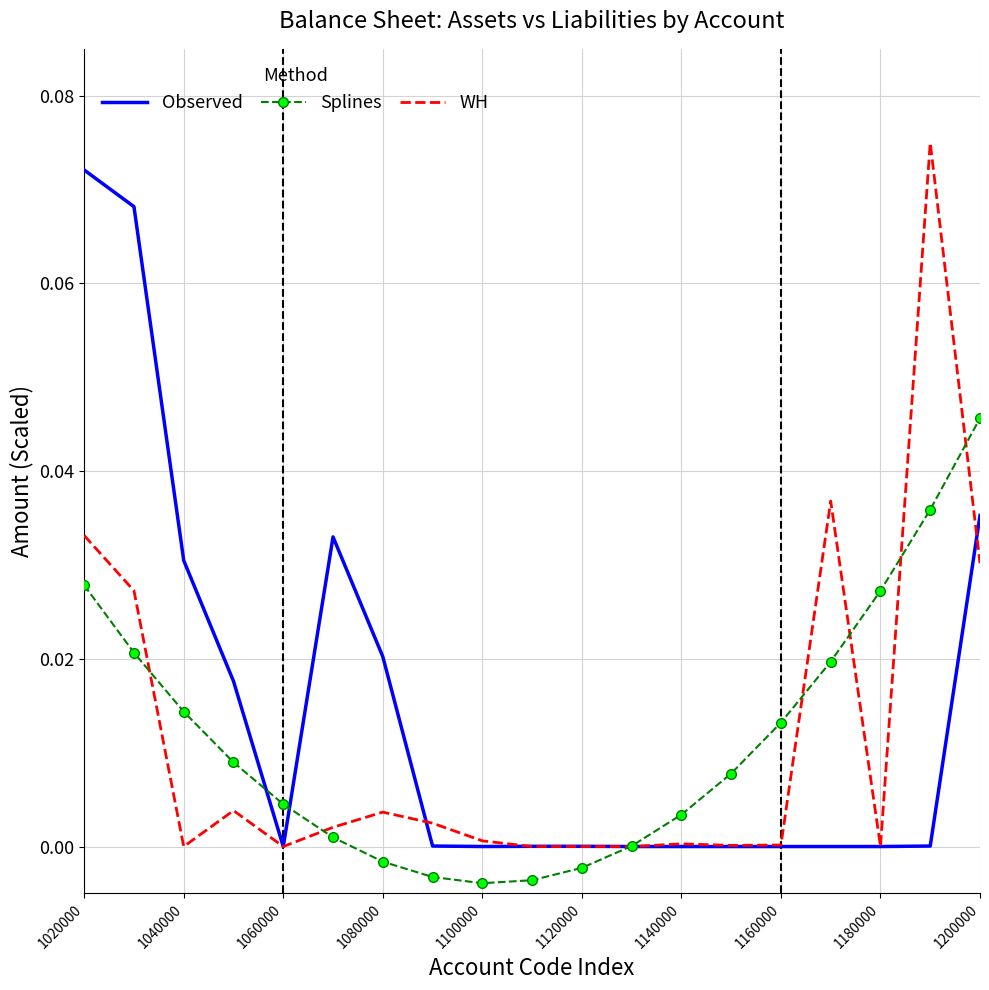

At which category is the sum across all series the highest?

1020000